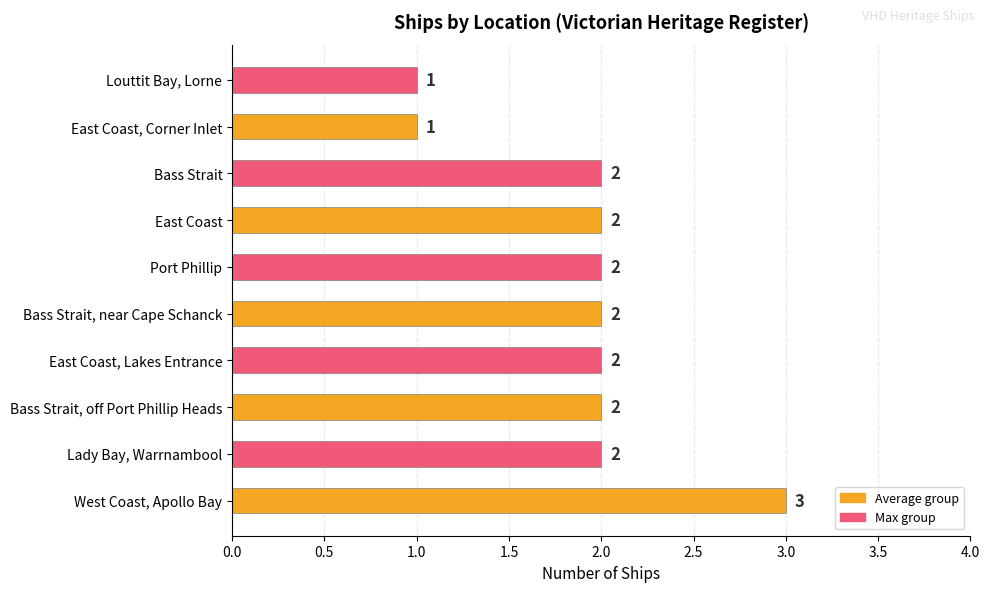

How many distinct data groups are displayed?

1